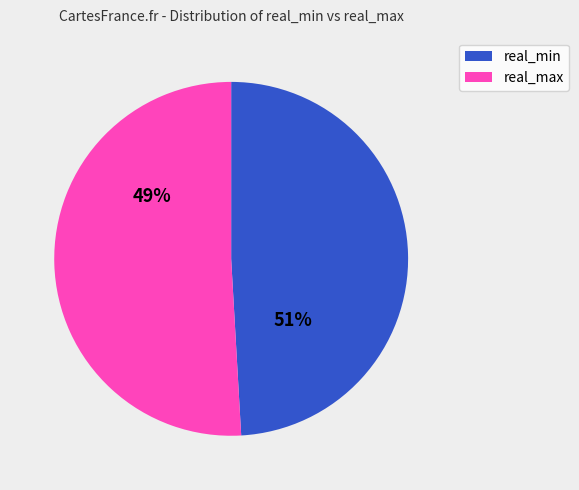

Is it true that 3934.0 is 3% of the pie?

True